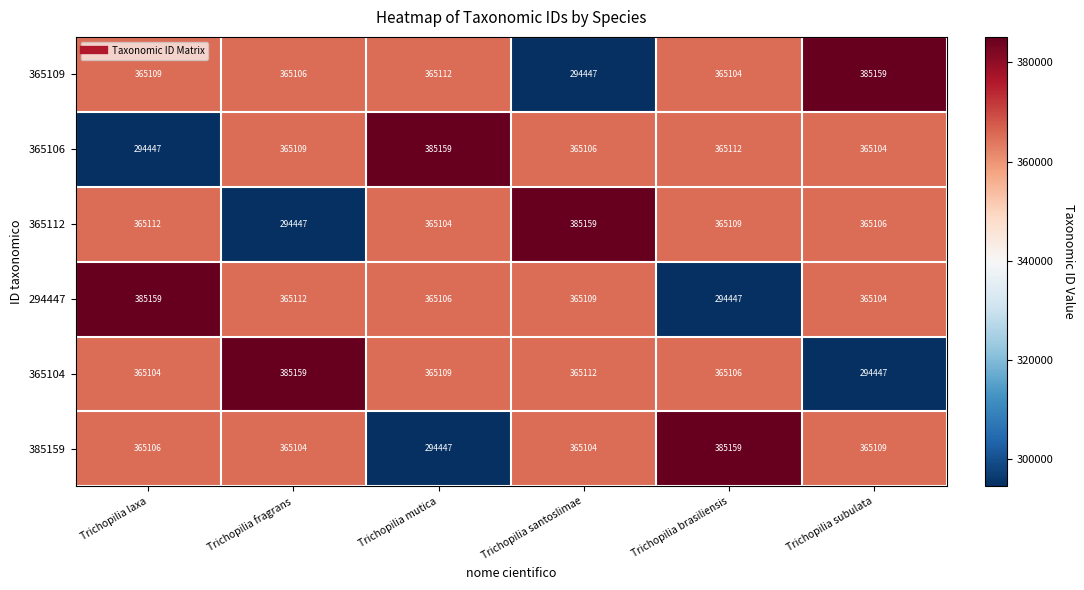

Is it true that 294447 equals 385159 at Trichopilia laxa?

True